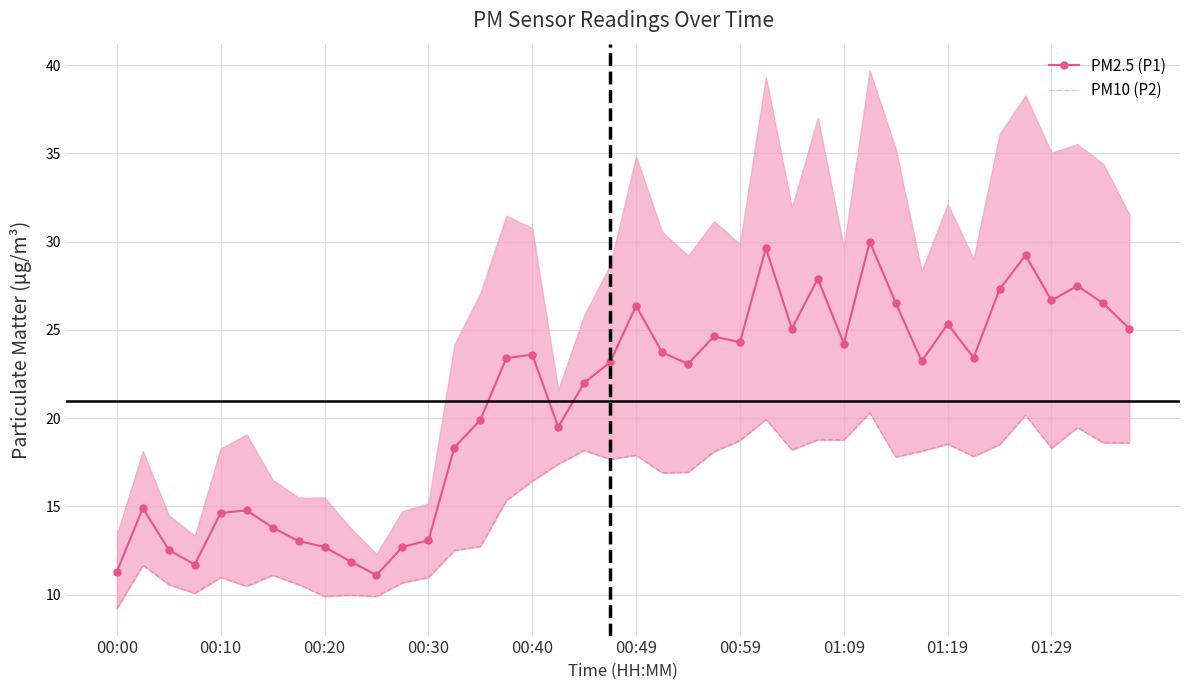

What is the minimum value shown in the chart?

9.2